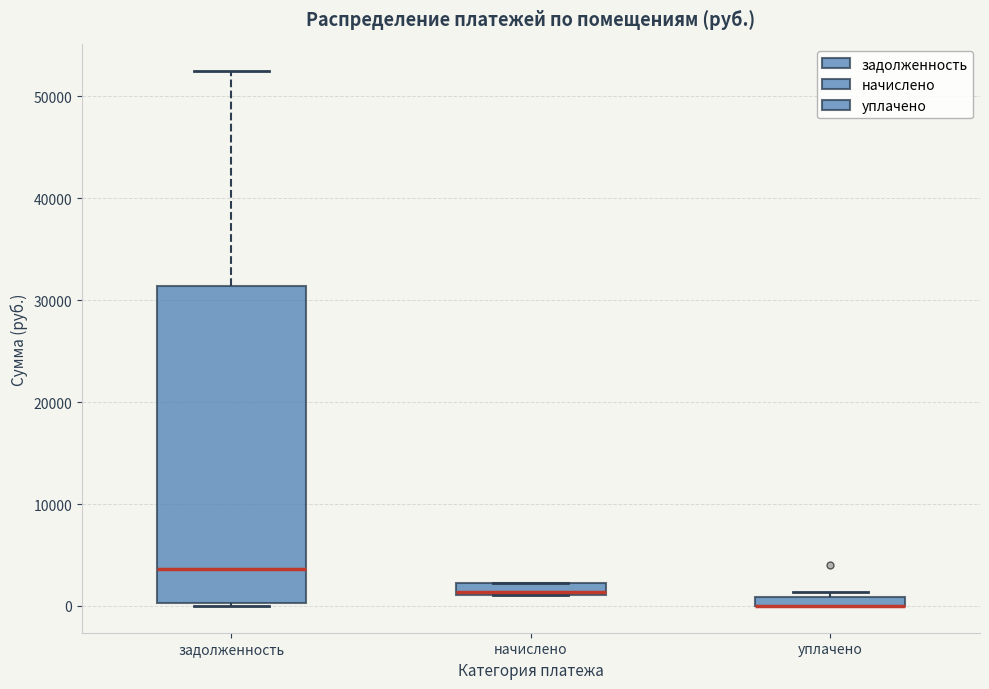

Where does the upper whisker of the box for задолженность end on the y-axis? The values are not printed on the chart, so give them approximately, as read against the axis.

52000